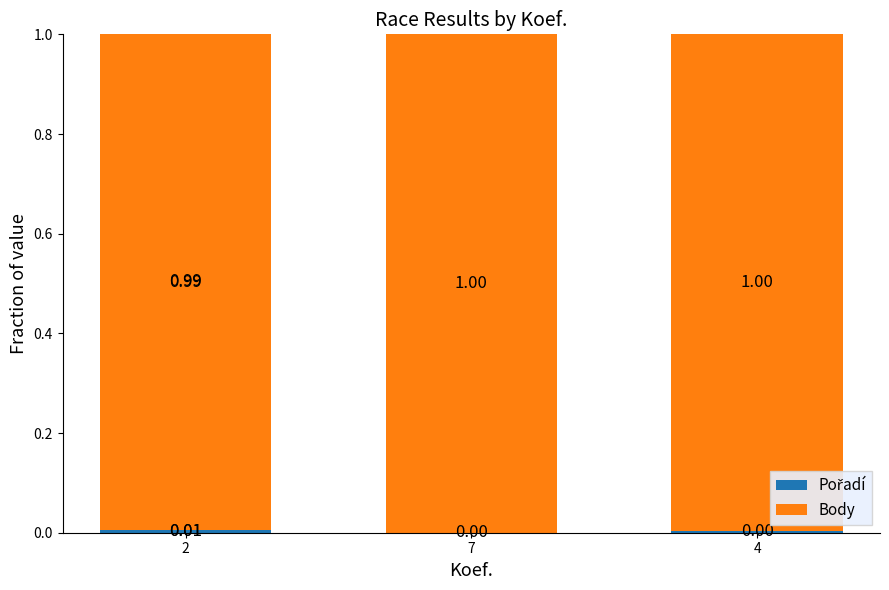

Which series has the largest range (max minus min)?

Pořadí